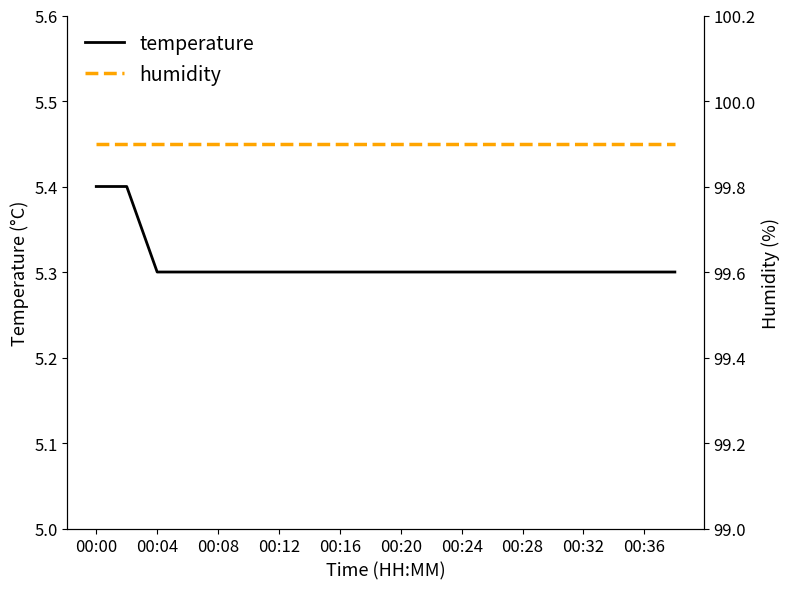

True or false: humidity and temperature cross at least once.

False